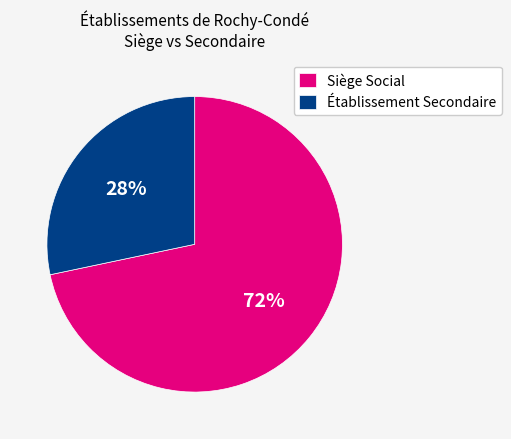

Does Établissement Secondaire represent more than half of the total?

No